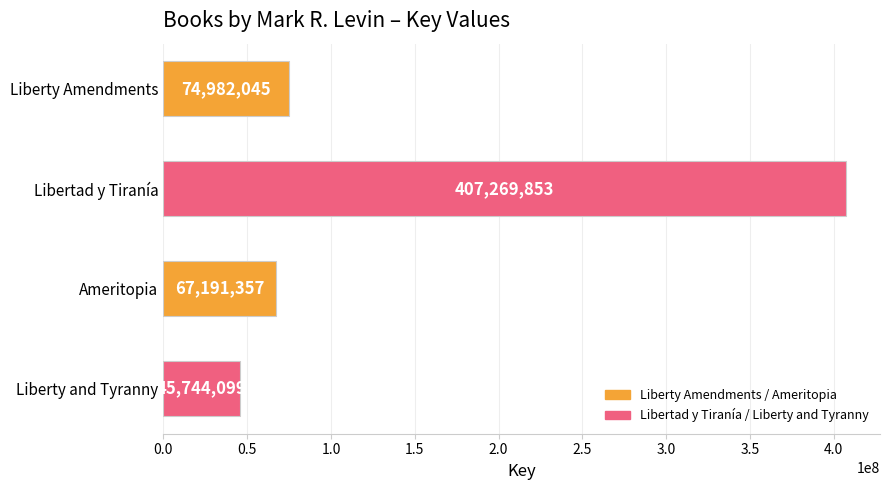

Reading bottom to top, extract all data points from this chart.

45744099	67191357	407269853	74982045